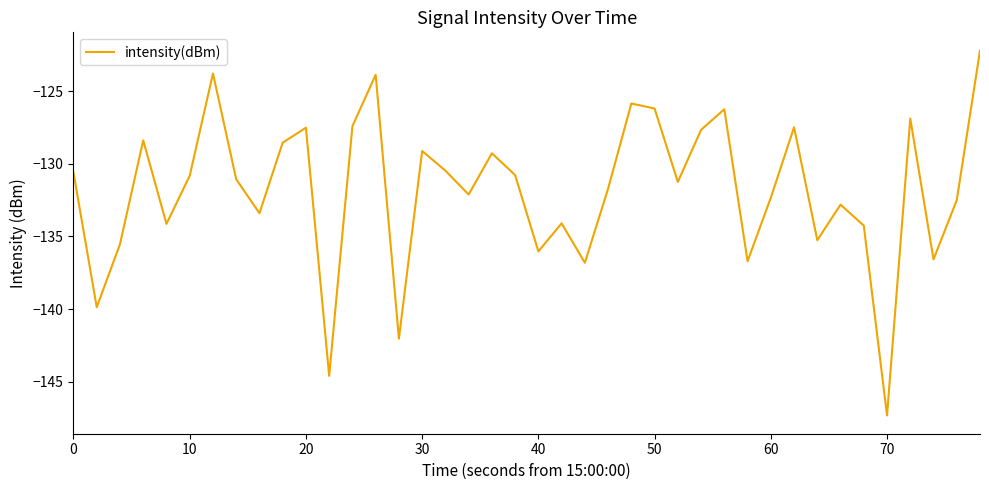

What is the difference between the maximum and minimum values?

25.1